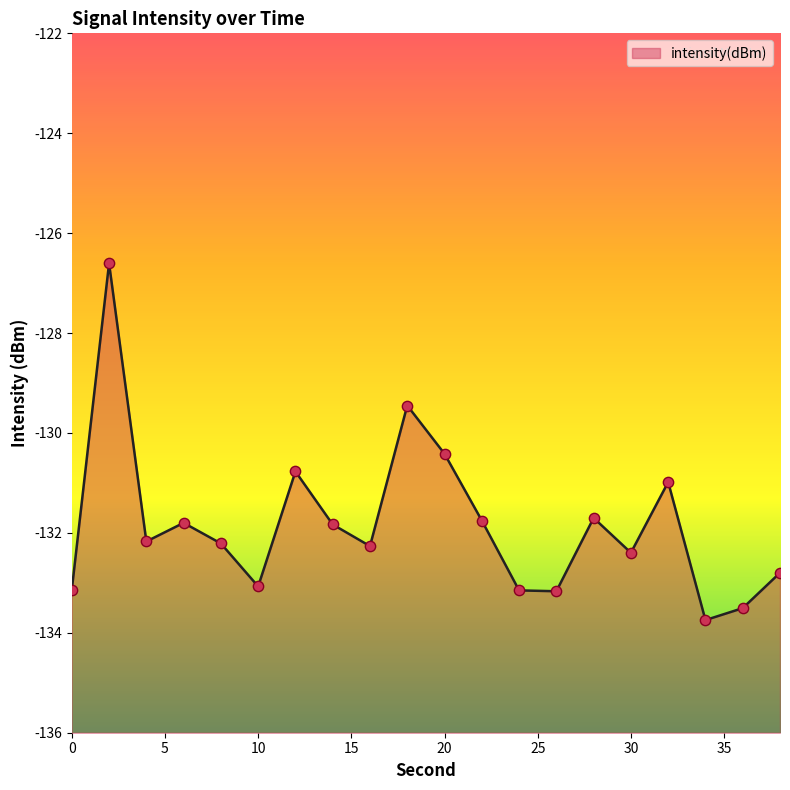

Which has a higher value, 0 or 12?

12